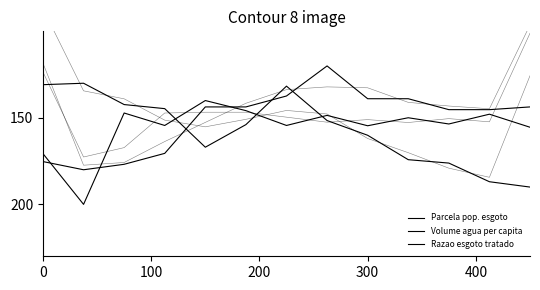

In Razao esgoto tratado, how many points are higher than both neighbors (excluding endpoints)?

5